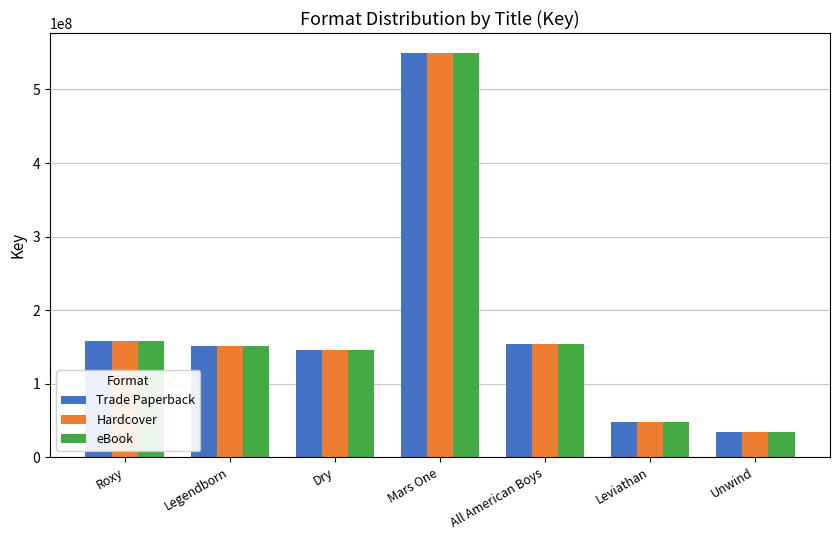

At which category does the chart reach its minimum across all series?

Unwind